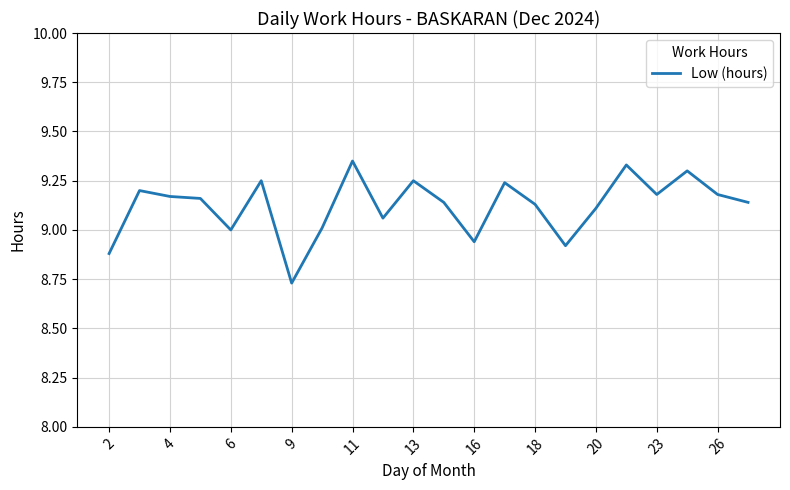

How many lines are shown in the chart?

1